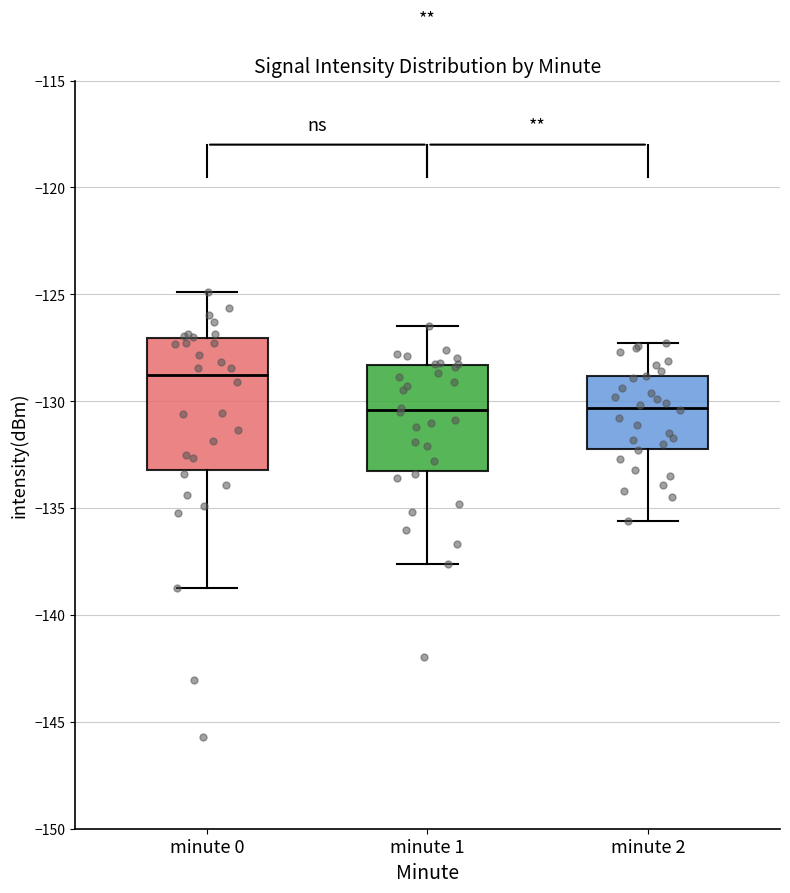

Reading left to right, transcribe this box plot: for each box, give where its median line is, the range the box spans, and where its two whiskers end, as read against the y-axis. The values are not printed on the chart, so give them approximately, as read against the axis.

minute 0: median -129.0, box -133.0 to -127.0, whiskers -138.5 to -125.0
minute 1: median -130.5, box -133.0 to -128.5, whiskers -137.5 to -126.5
minute 2: median -130.5, box -132.0 to -129.0, whiskers -135.5 to -127.5